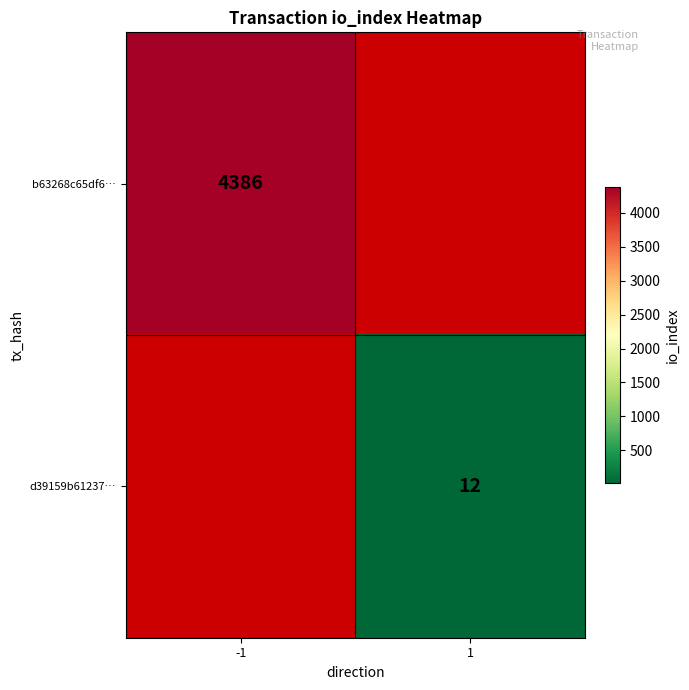

Is the value of d39159b61237… at 1 greater than the value of b63268c65df6… at -1?

No